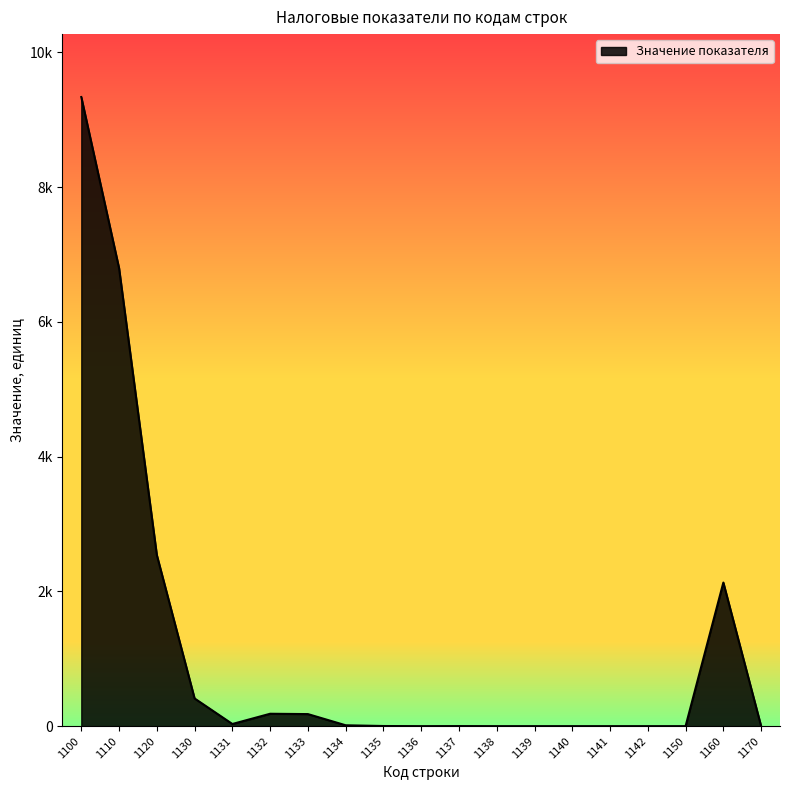

Does the chart have visible grid lines?

No